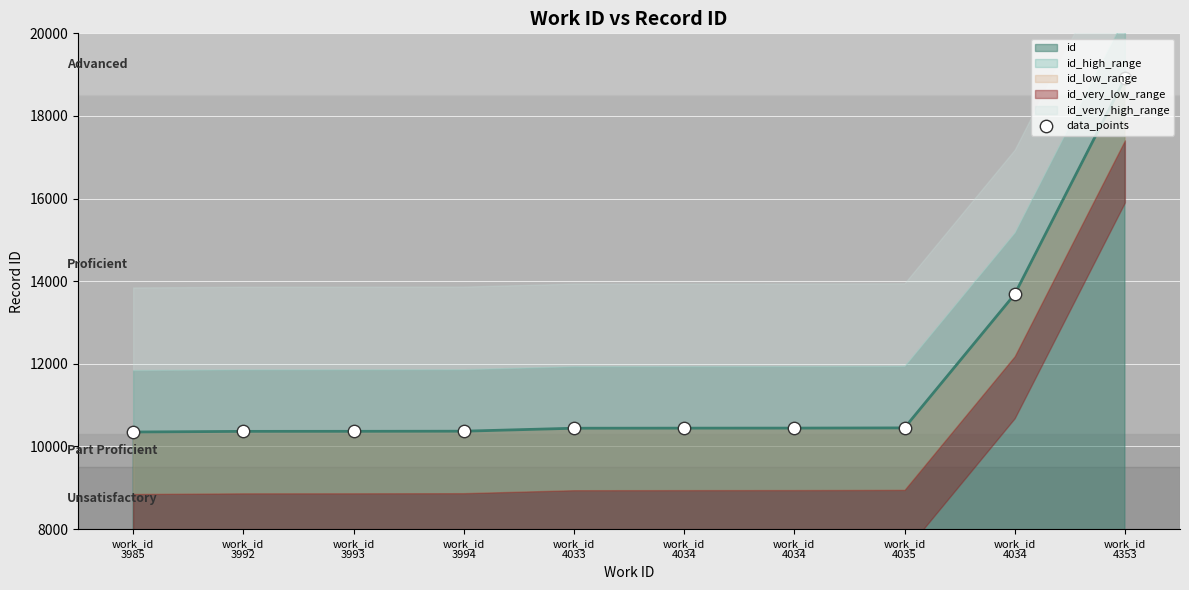

What is the ratio of the value at work_id
4034 to the value at work_id
3985?

1.0